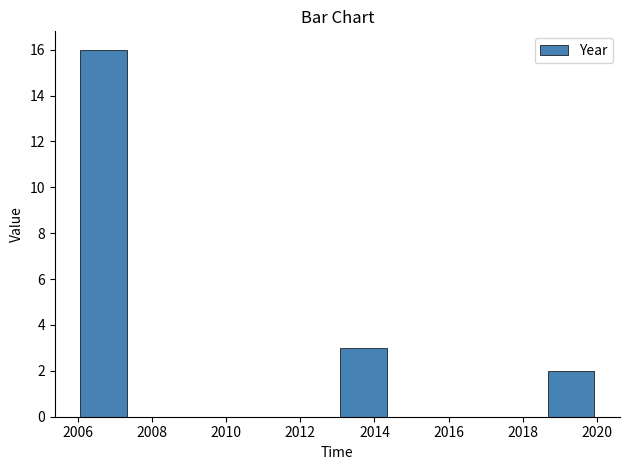

Which range on the x-axis has the tallest bar?

2006.0 to 2007.4